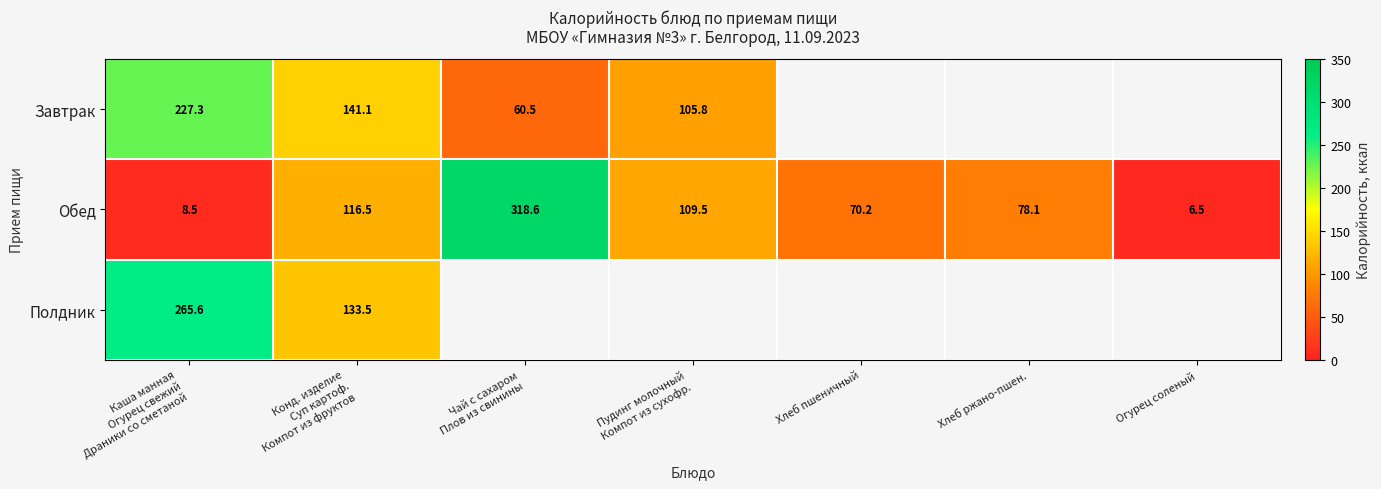

What is the maximum value for Обед?

318.6